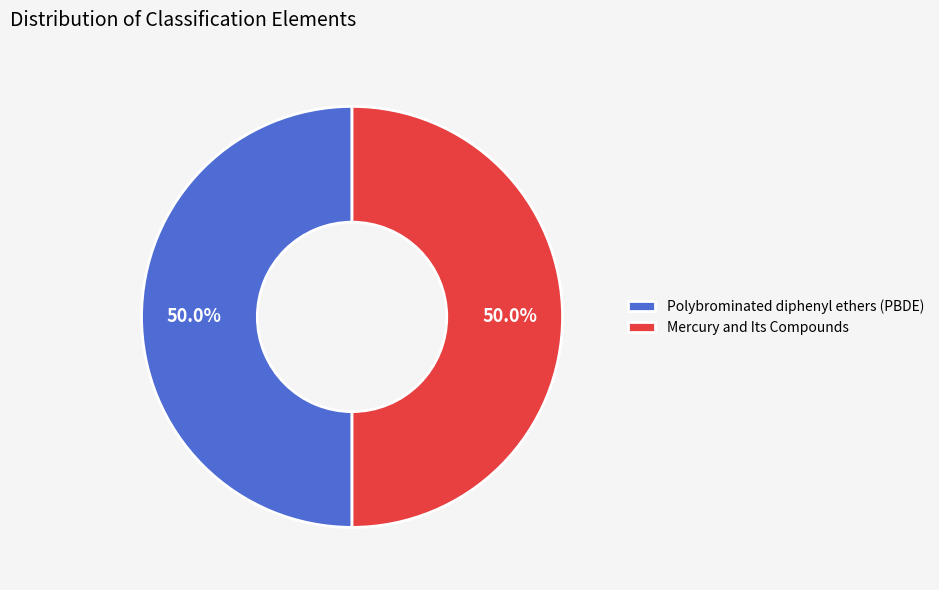

What is the ratio of the value at Mercury and Its Compounds to the value at Polybrominated diphenyl ethers (PBDE)?

1.0